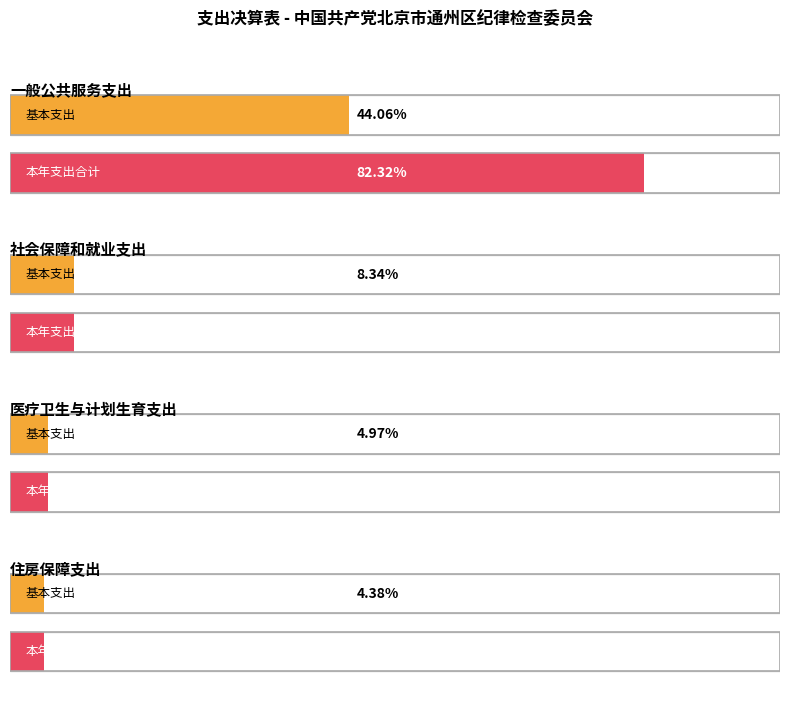

What position from the right is 医疗卫生与计划生育支出?

2